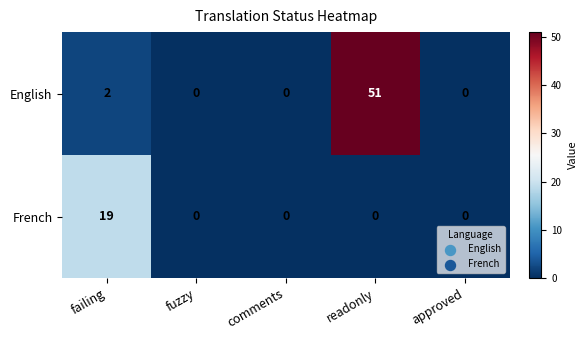

Where is English nearest to the value 25?

failing